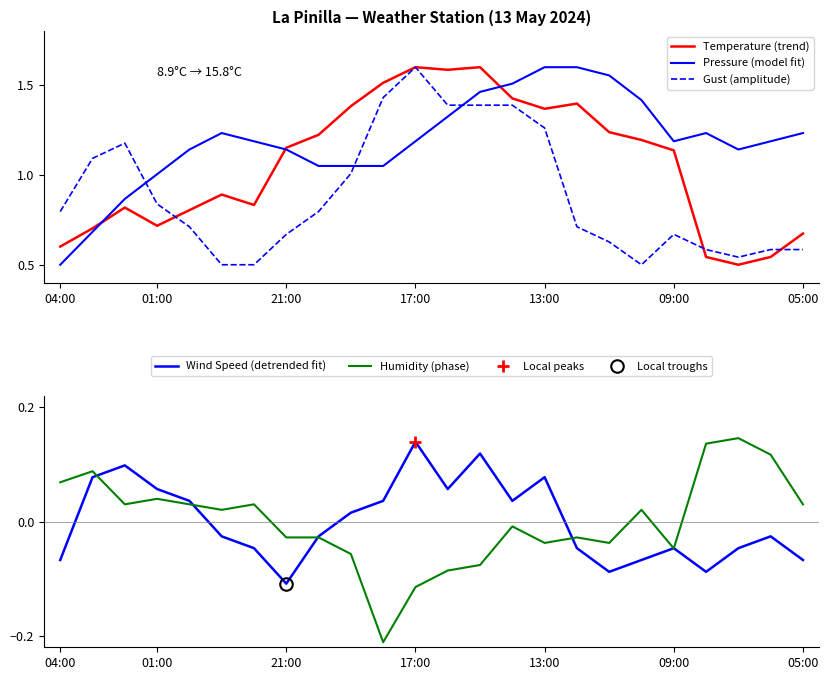

What is the difference between the second highest and second lowest values in the Gust (amplitude) series?

0.9